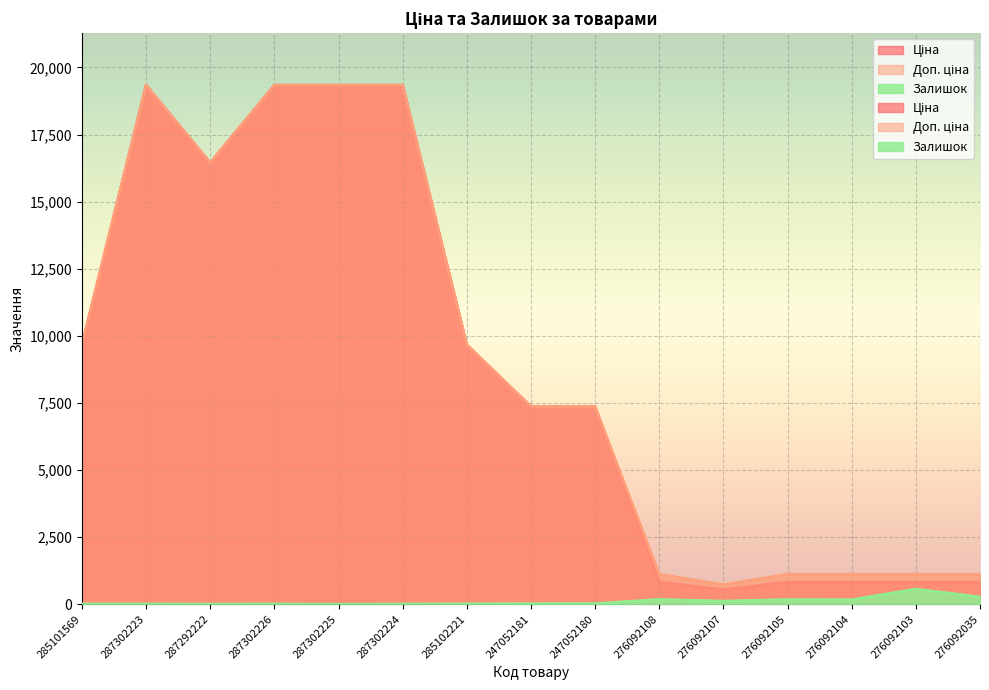

What is the label of the 12th point from the left?

276092105